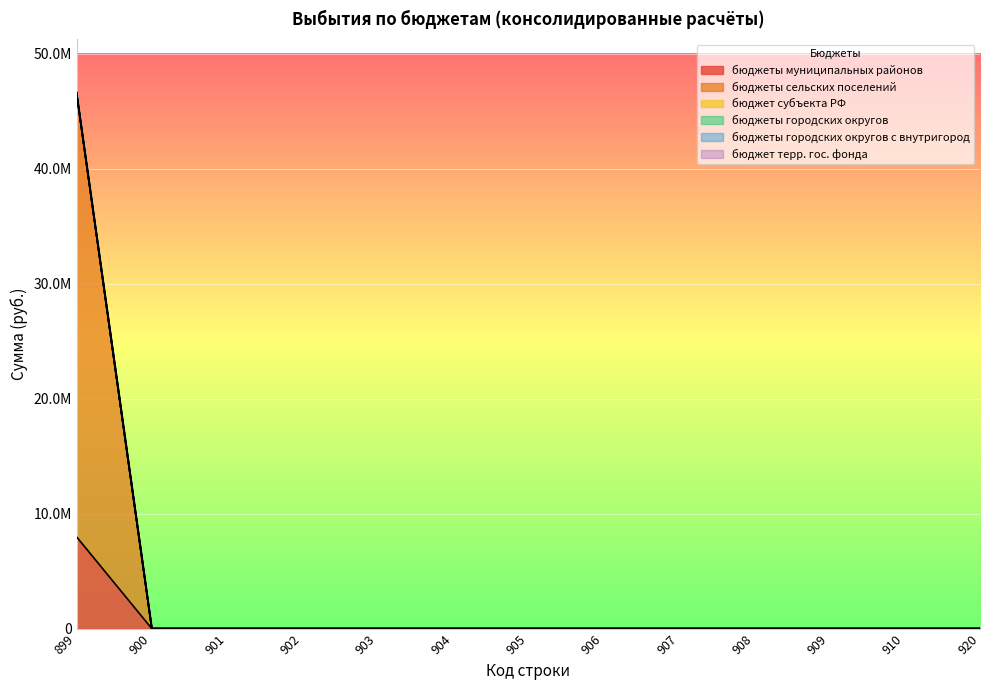

True or false: бюджеты сельских поселений has more than 1 points higher than both neighbors.

False